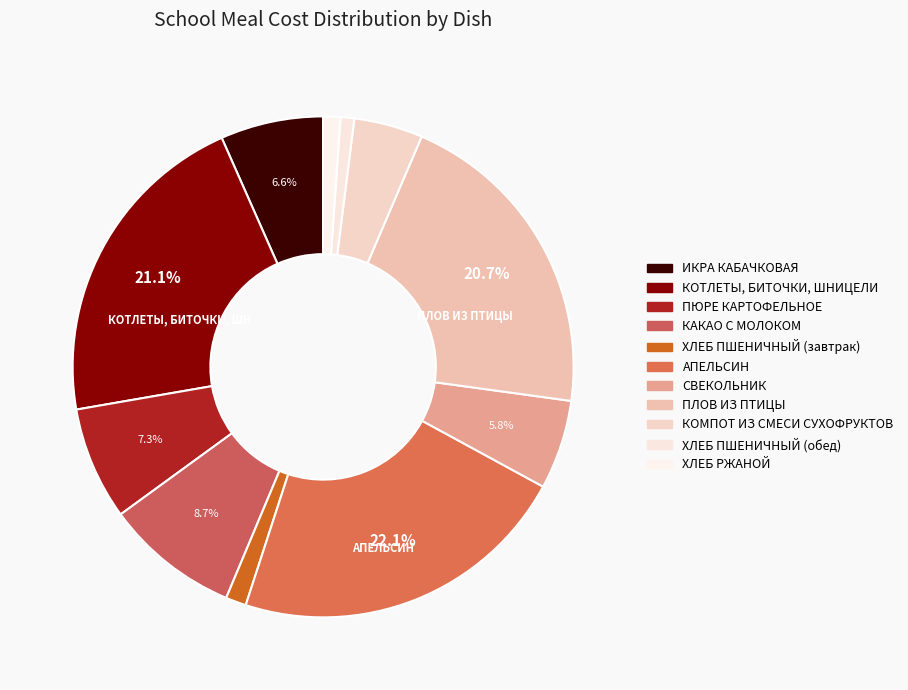

Approximately how many times larger is the value at ПЛОВ ИЗ ПТИЦЫ compared to КОТЛЕТЫ, БИТОЧКИ, ШНИЦЕЛИ?

1.0